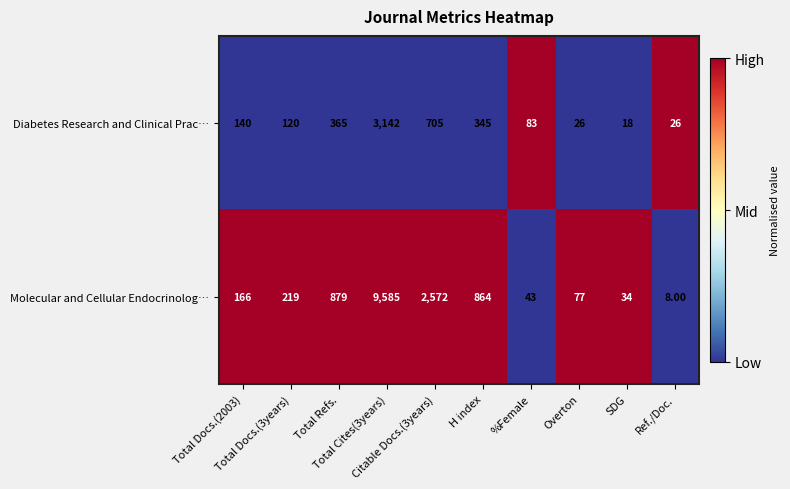

Which series has the largest range (max minus min)?

Molecular and Cellular Endocrinolog…